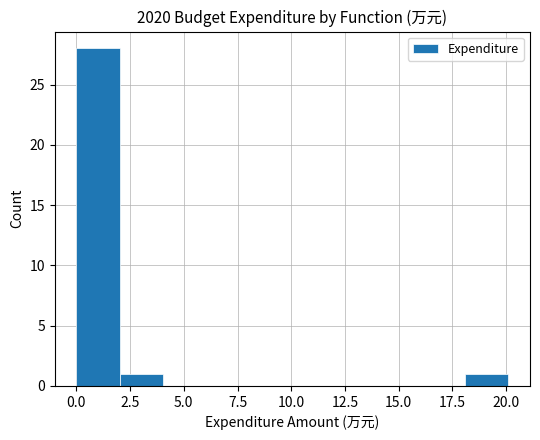

Reading left to right, list every bar in this chart as the range it spans on the x-axis followed by its height. Neither the bar edges nor the heights are printed on the chart, so give them approximately, as read against the axes.

0 to 2: 28
2 to 4: 1
4 to 6: 0
6 to 8: 0
8 to 10: 0
10 to 12: 0
12 to 14: 0
14 to 16: 0
16 to 18: 0
18 to 20: 1